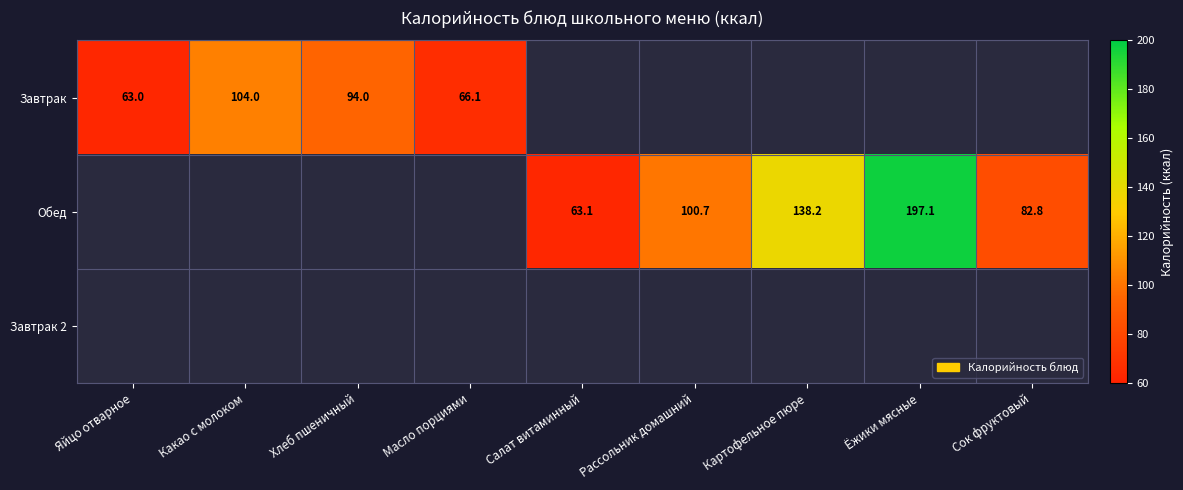

Is it true that Обед equals 180.7 at Рассольник домашний?

False